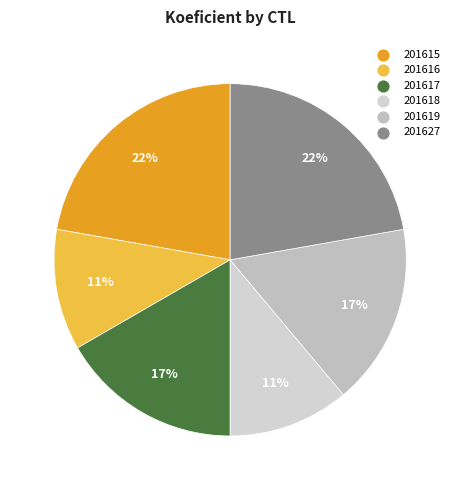

True or false: 201627 accounts for 11% of the total.

False